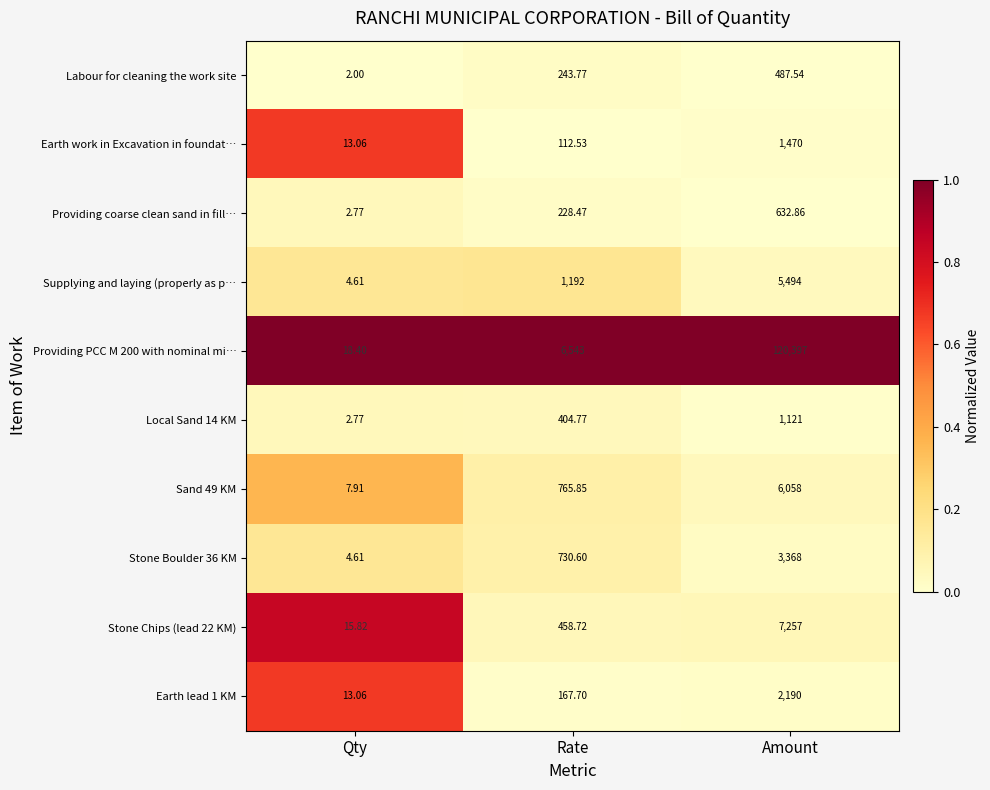

Which label corresponds to the largest value in the chart?

Amount